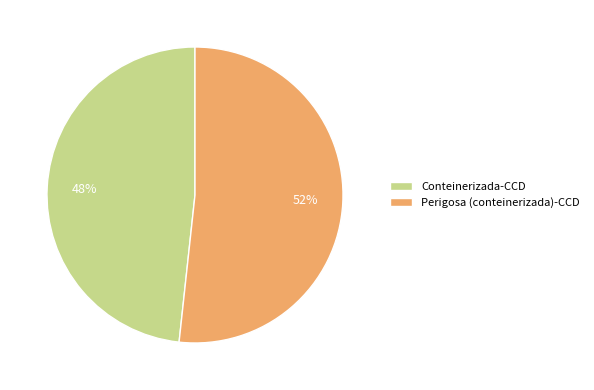

Which slice is the smallest?

Conteinerizada-CCD